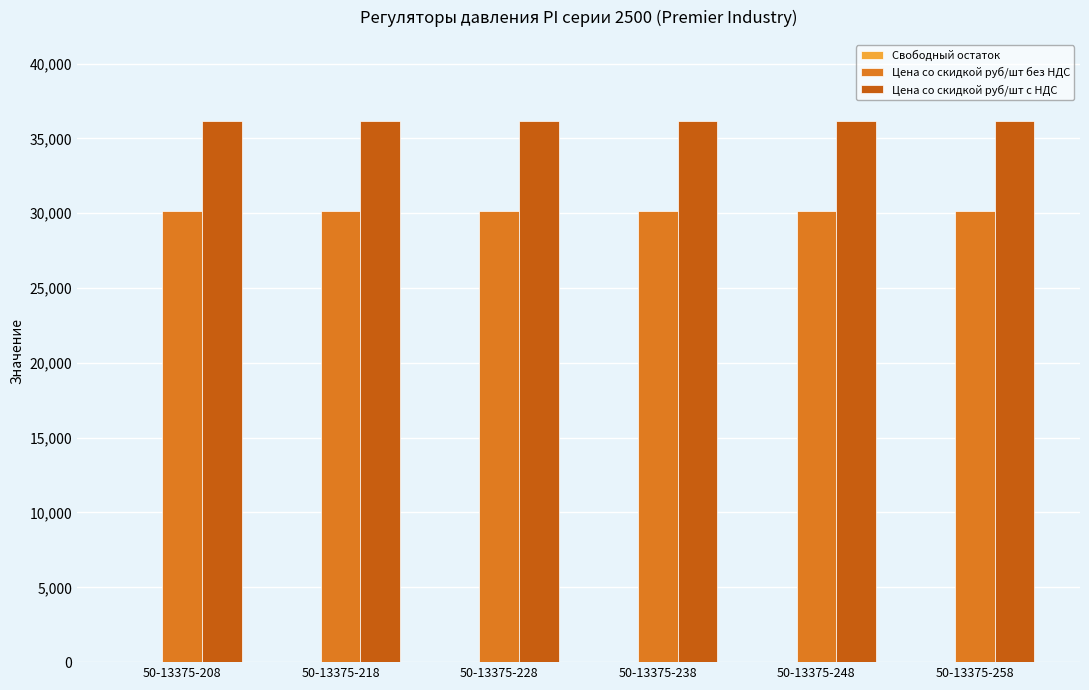

Is the value of Цена со скидкой руб/шт без НДС at 50-13375-258 greater than the value of Цена со скидкой руб/шт с НДС at 50-13375-208?

No